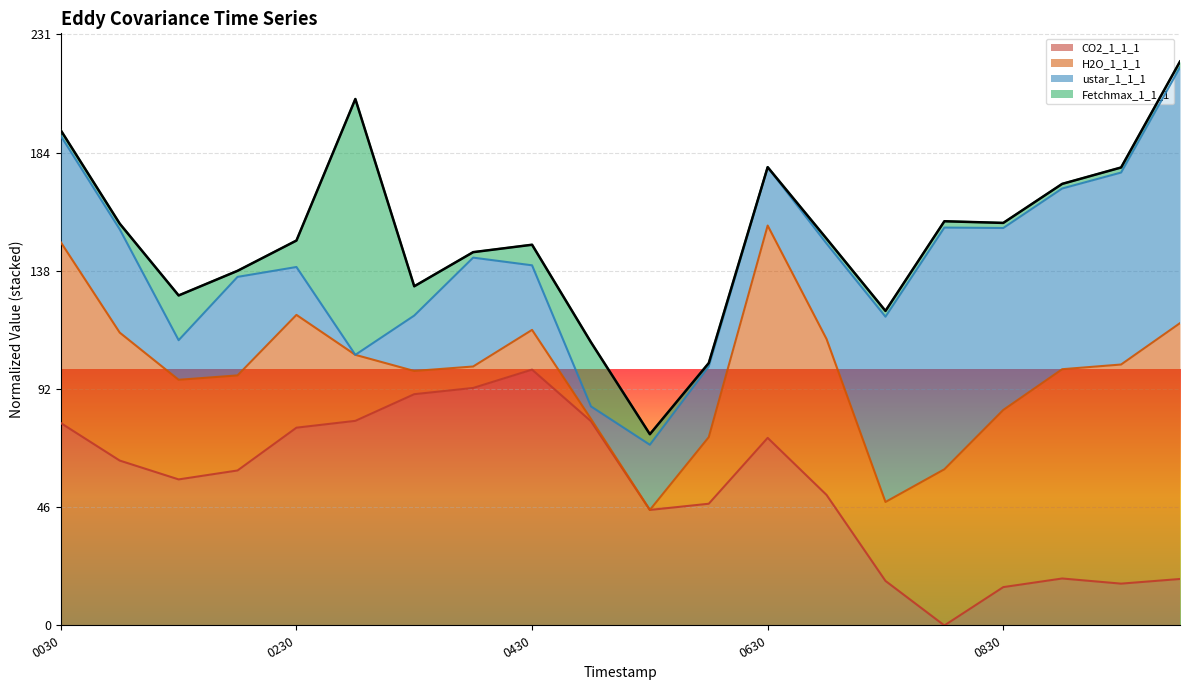

What is the greatest value displayed?

220.4